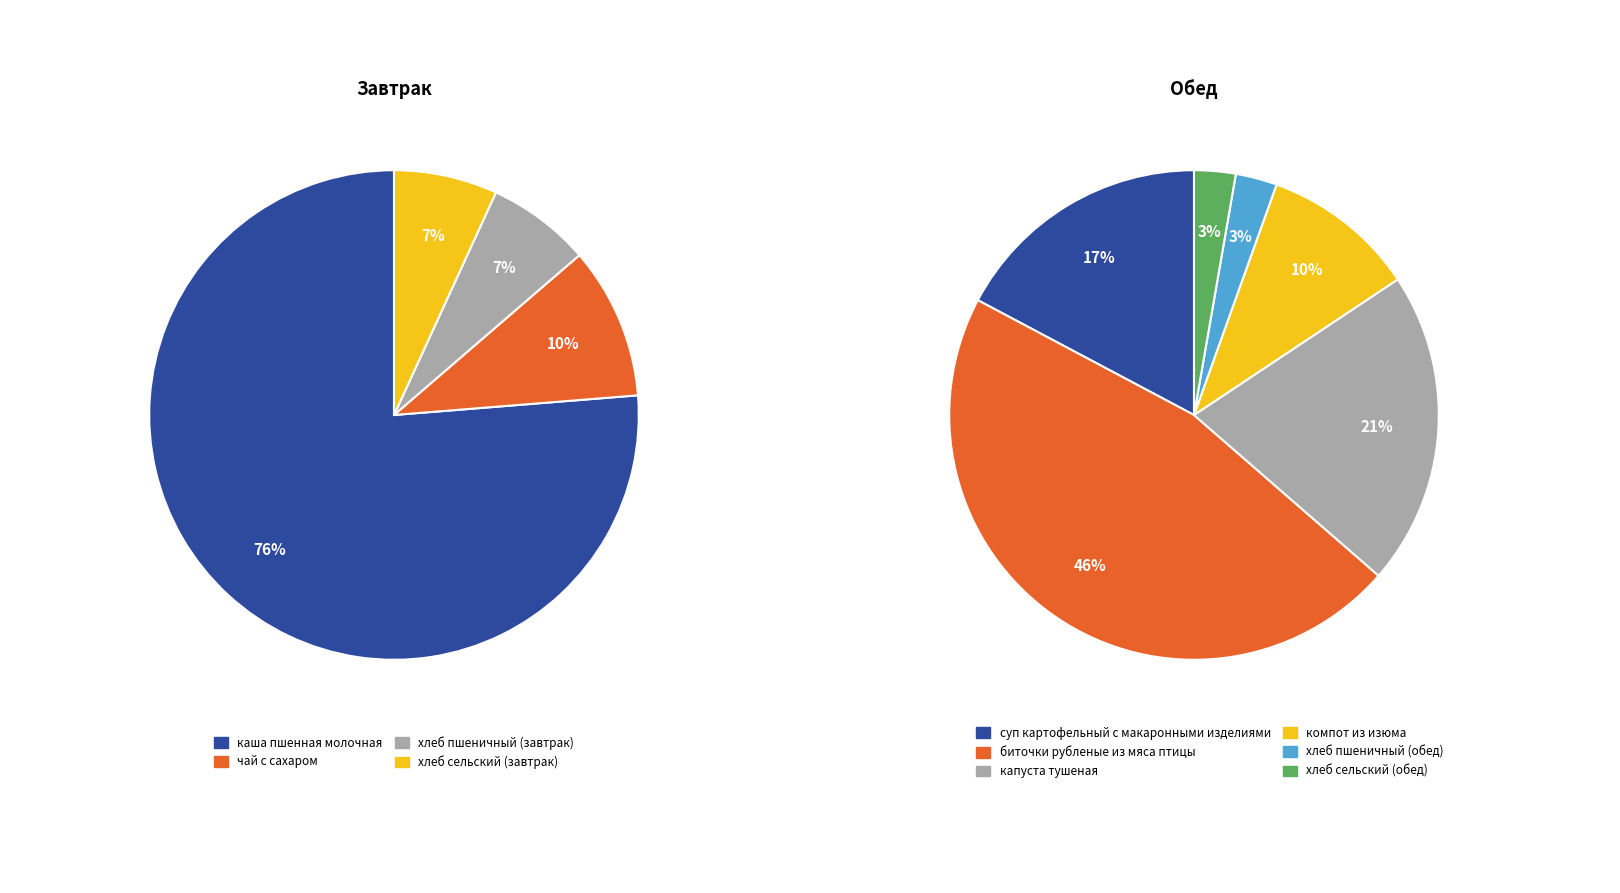

Rank the series by their maximum value, from highest to lowest.

Завтрак, Обед